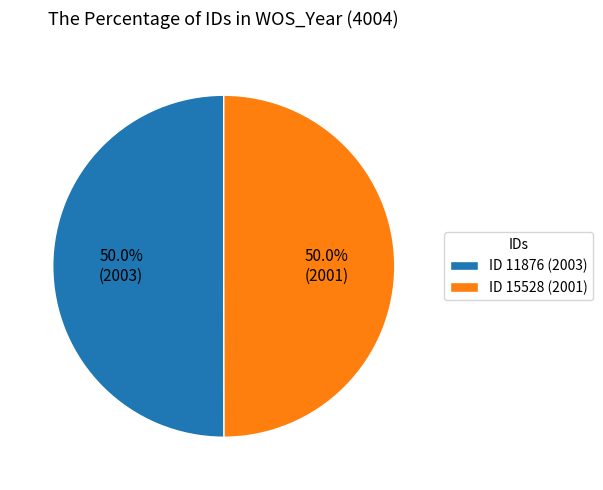

How much of the chart is everything except ID 11876 (2003)?

50.0%